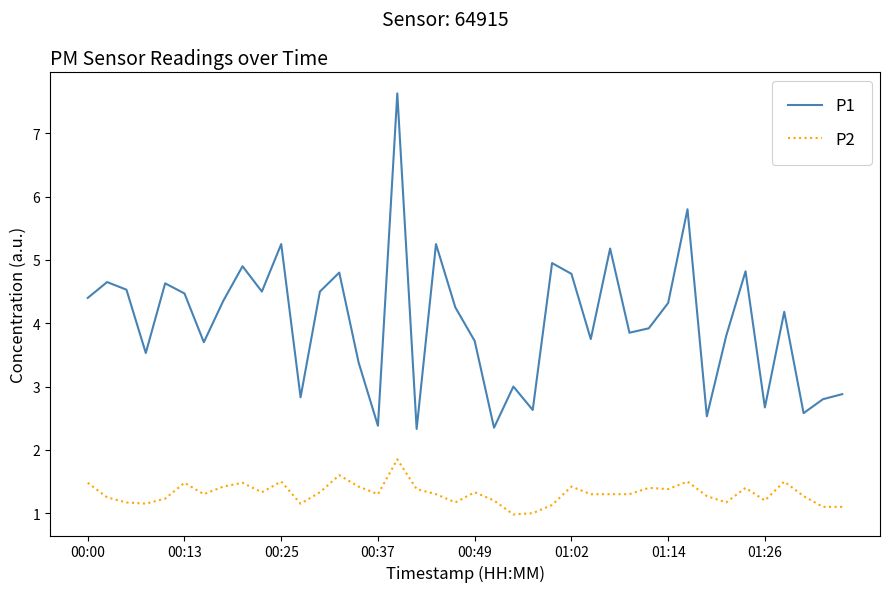

True or false: P2 and P1 intersect in this chart.

False